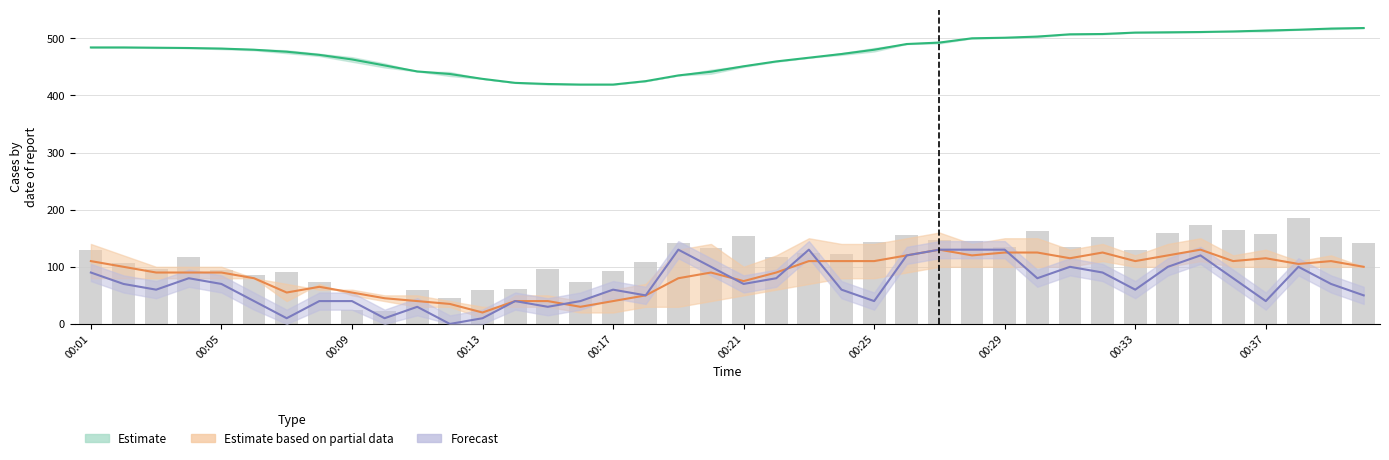

Where is Forecast (mid) nearest to the value 65?

00:05